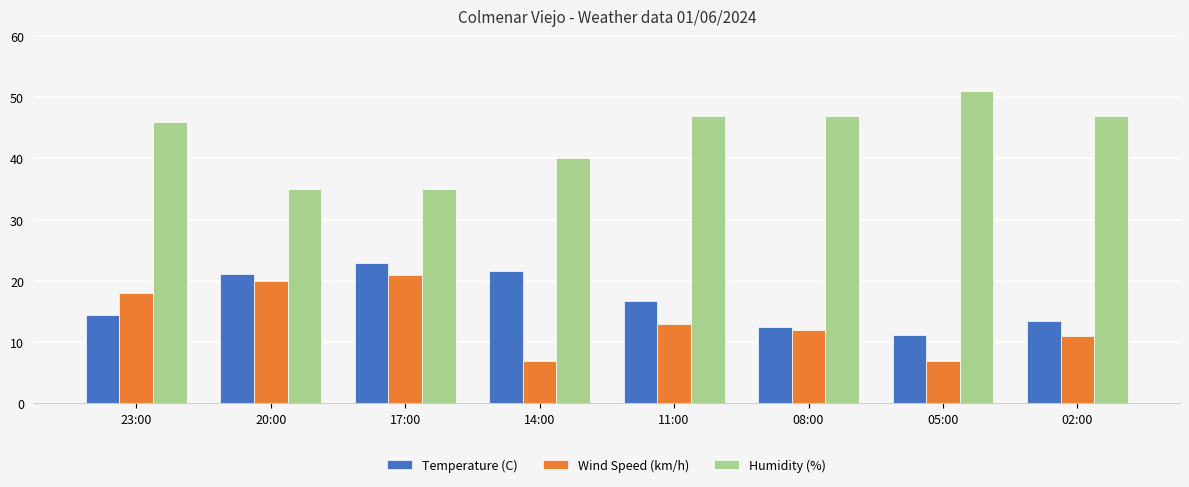

How many bars are there in each group?

3